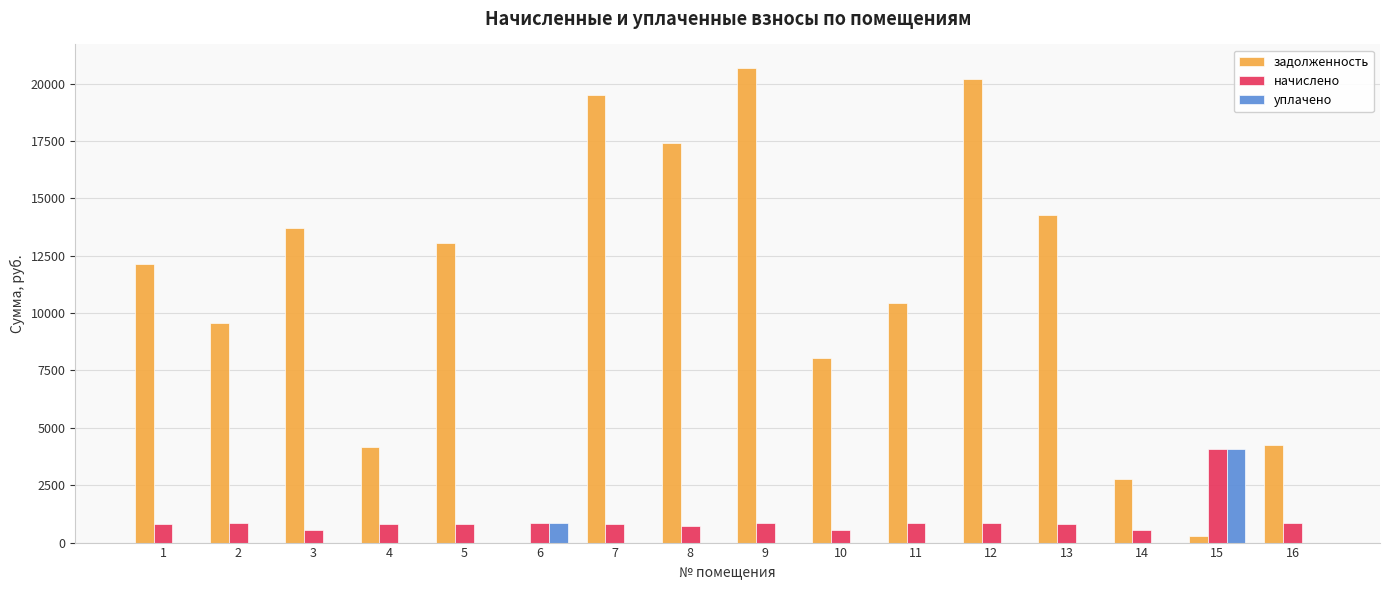

Is the value of уплачено at 9 greater than the value of начислено at 5?

No